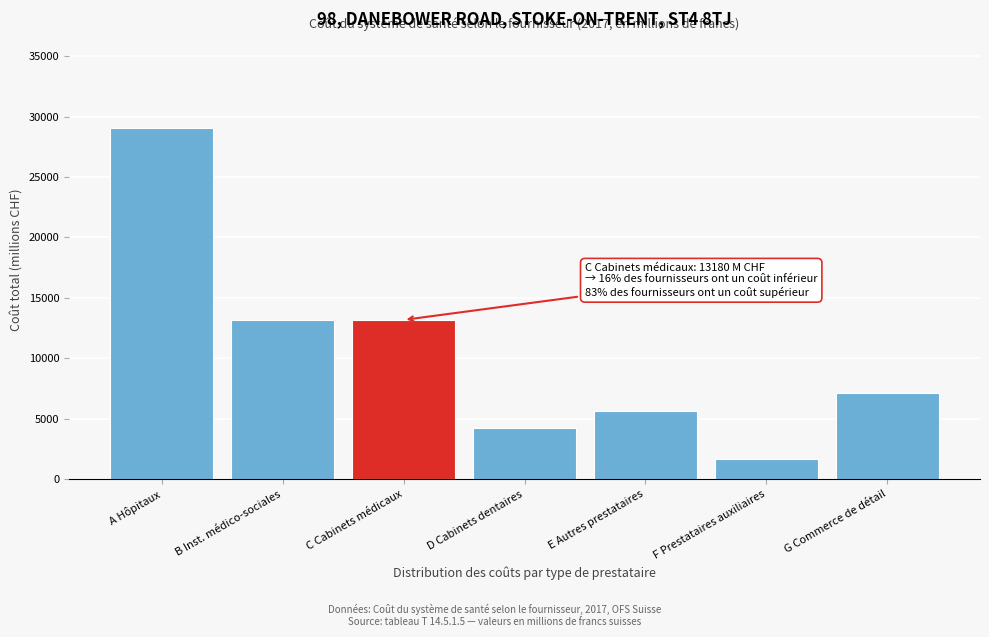

What is the approximate value at E Autres prestataires?

5619.8